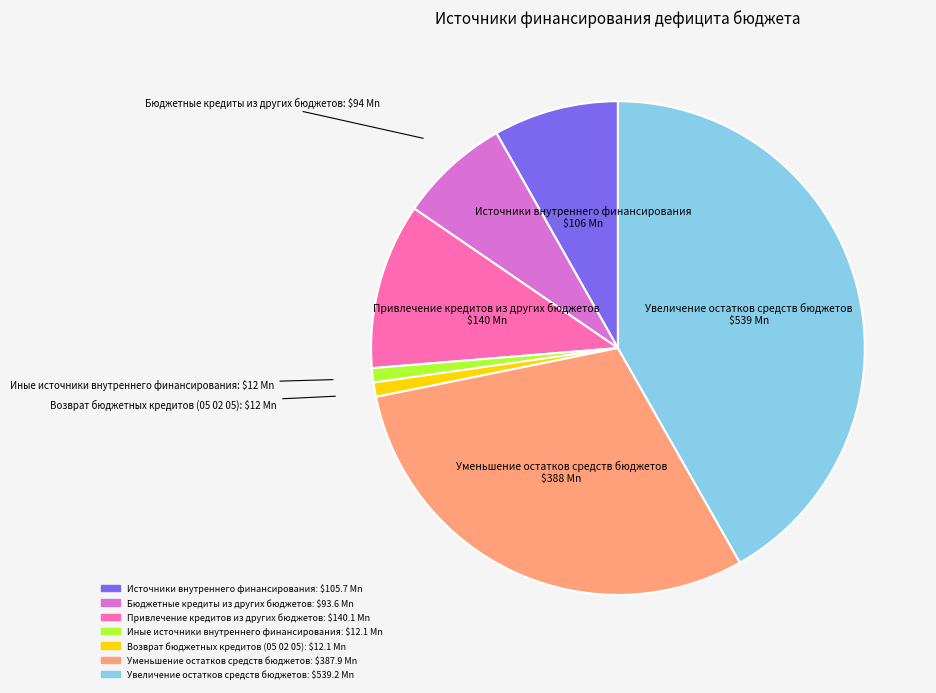

Count the number of slices in the pie.

7